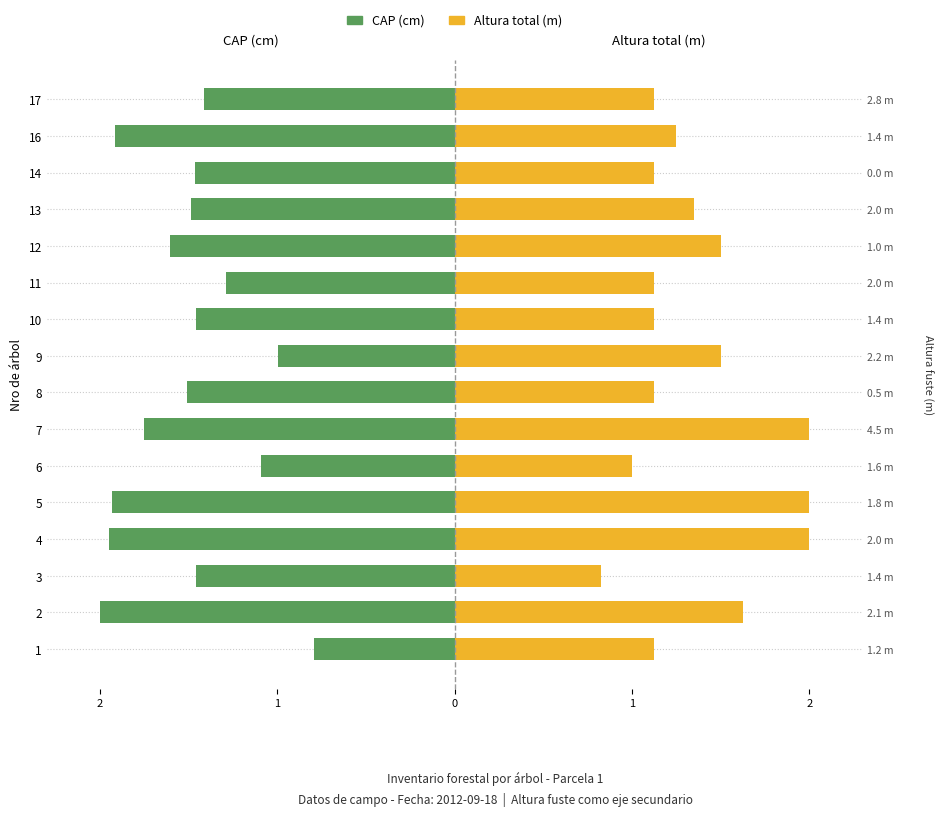

What is the value of the CAP (cm) bar at the 12th from the left?

-1.6